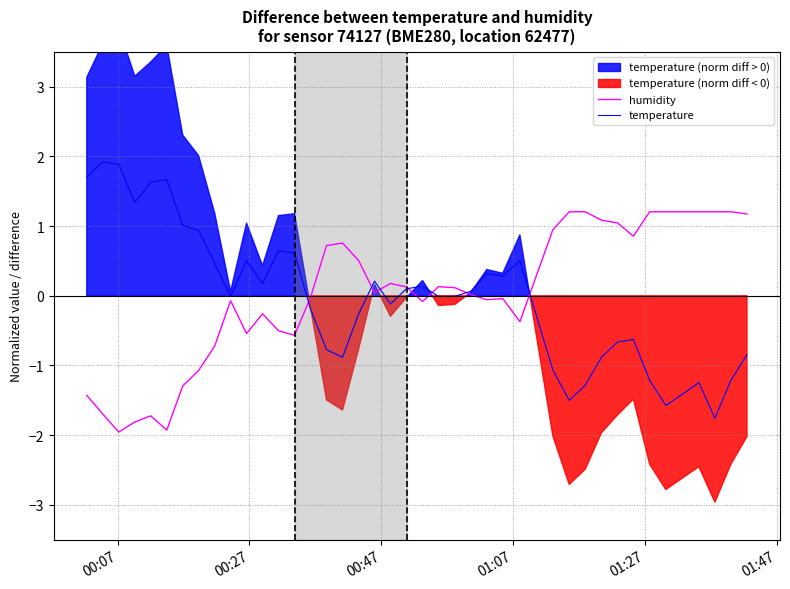

How many data points in humidity are less than 0?

19